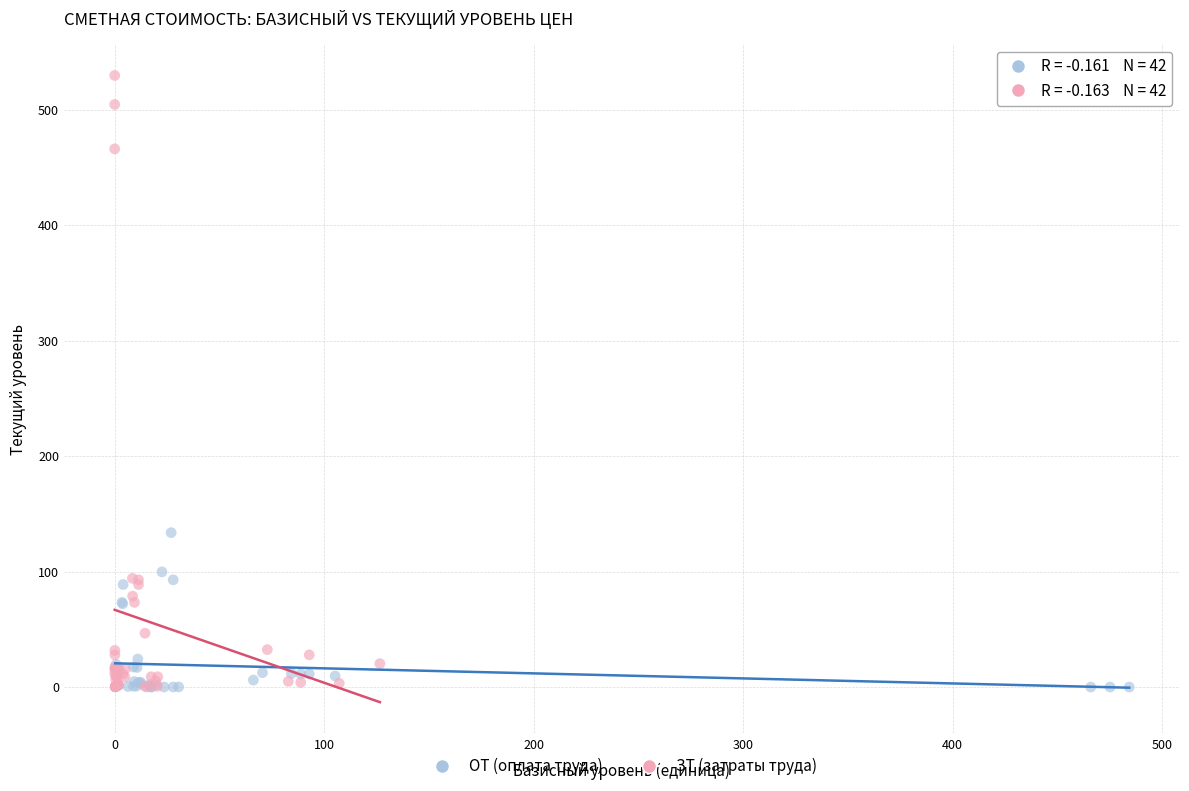

Which series reaches the maximum Y coordinate?

ЗТ (затраты труда)